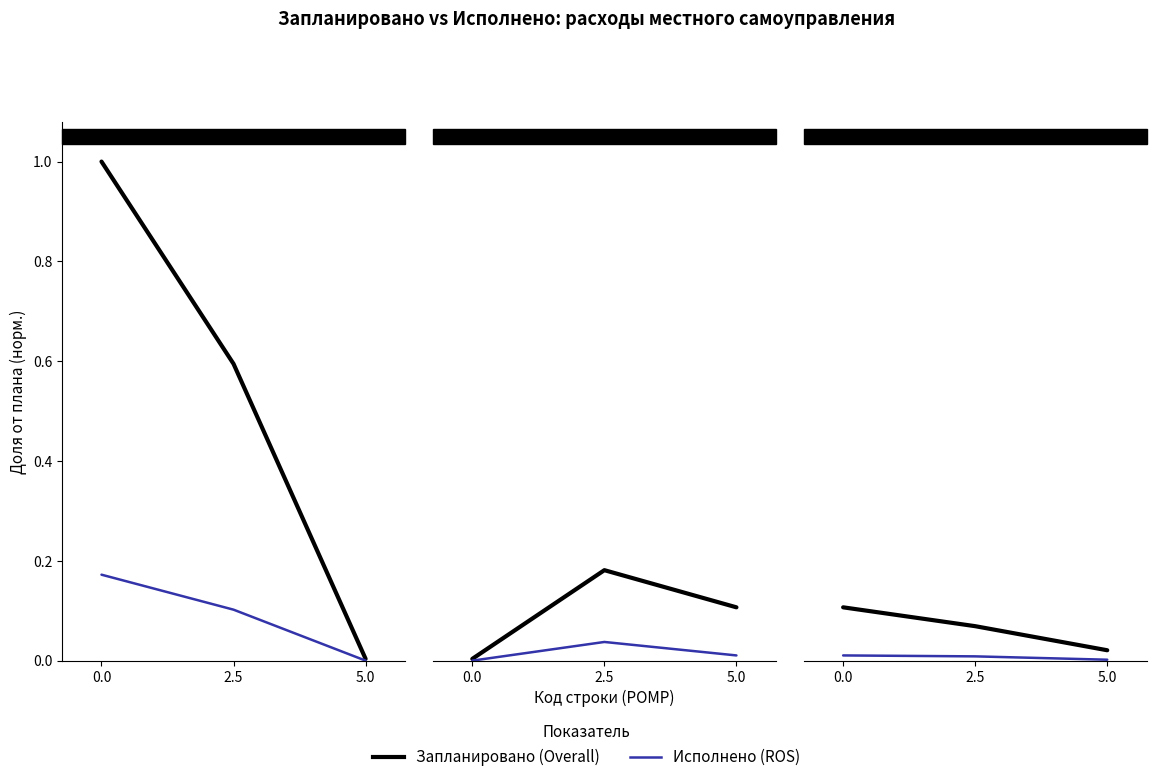

Rank the series by their average value, from lowest to highest.

ROS, Overall